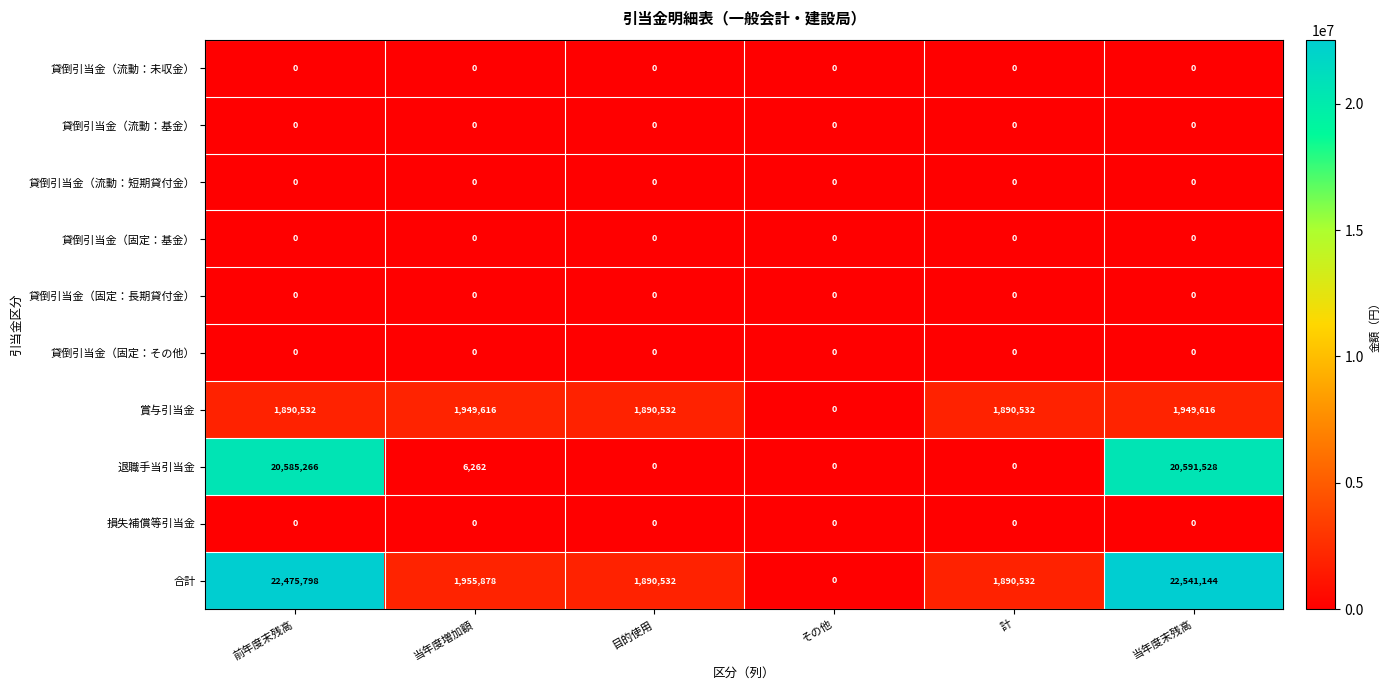

Between 当年度増加額 and その他, which series saw the biggest shift?

合計